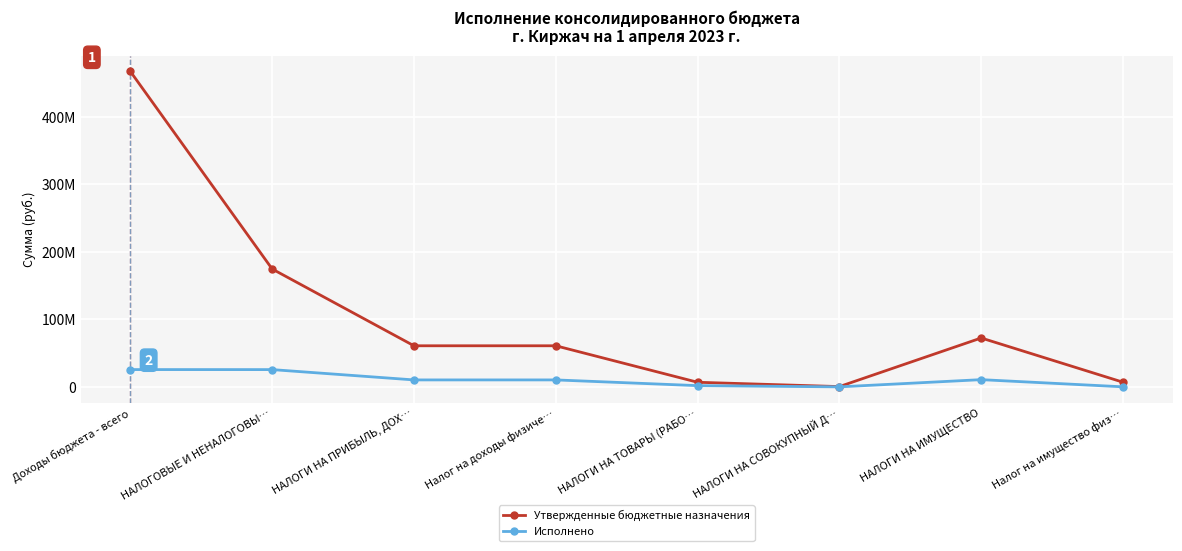

Reading left to right, extract all data points from this chart.

Утвержденные бюджетные назначения: 467541318.5	174723015.0	60920000.0	60920000.0	6837900.0	442000.0	72468000.0	6920000.0
Исполнено: 25647537.5	25604263.0	10322724.2	10322724.2	1838424.6	21681.7	10713579.5	85099.3